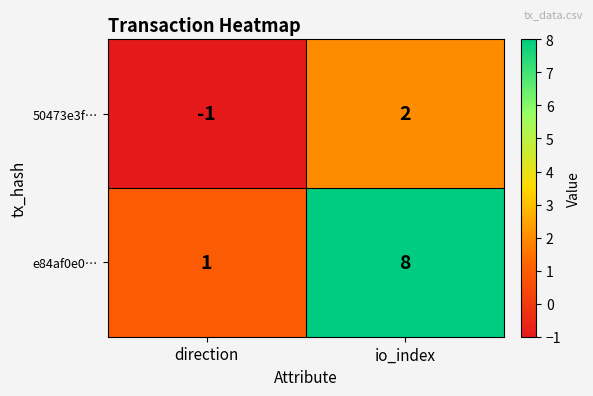

Which series has the widest spread of values?

e84af0e0…